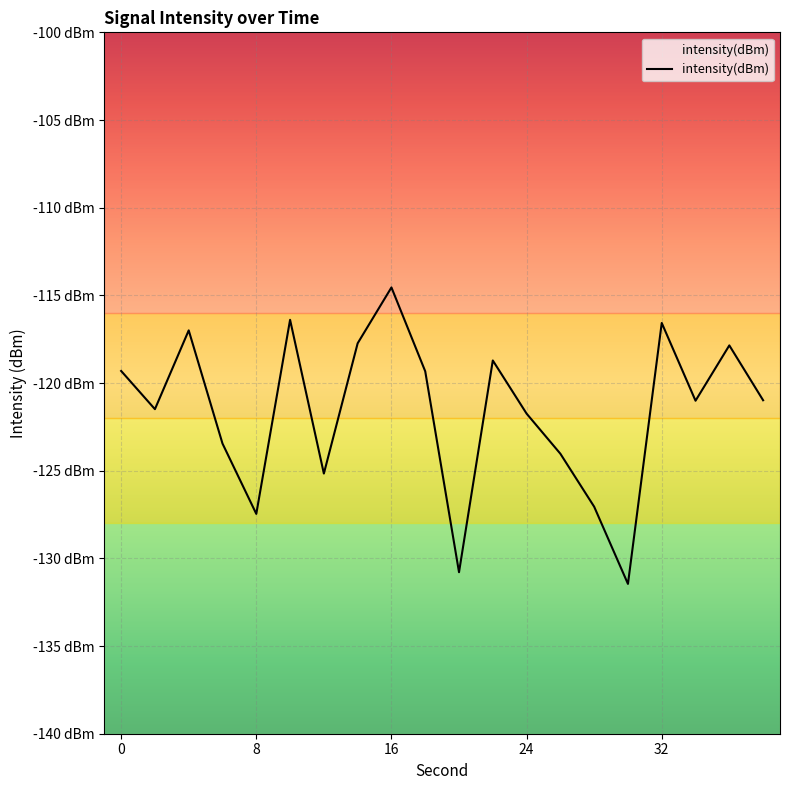

What is the difference between the maximum and second lowest values?

16.2